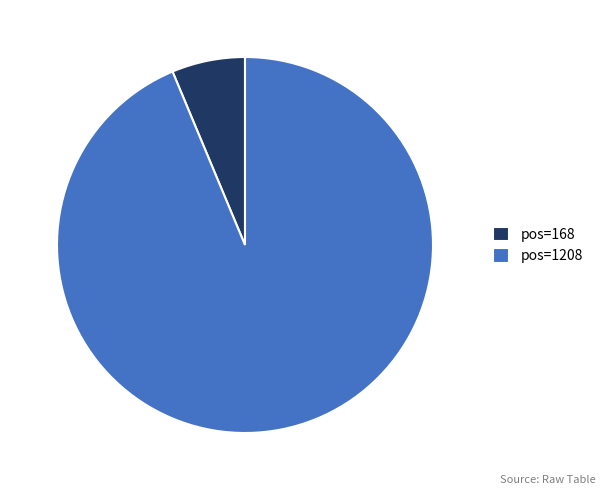

Is the sum of pos=1208 and pos=168 greater than half?

Yes